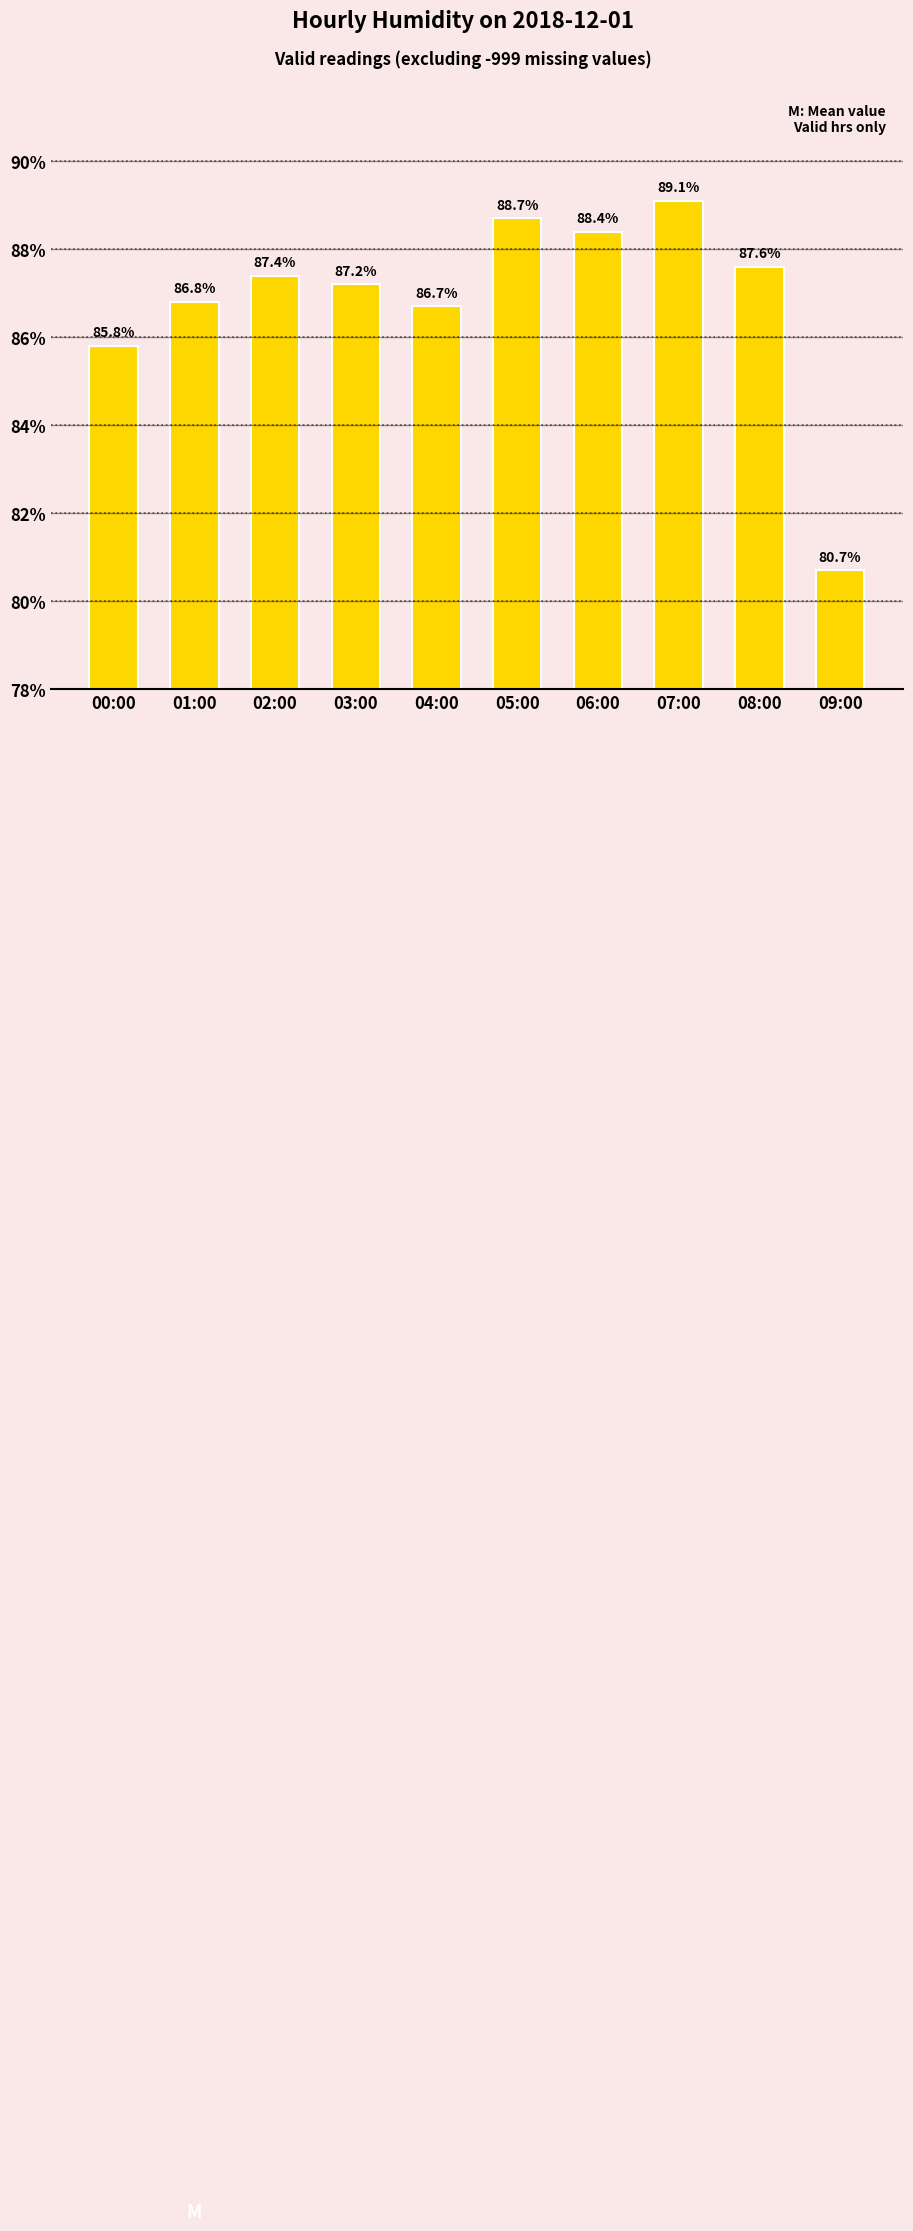

At which category does the chart reach its minimum across all series?

09:00